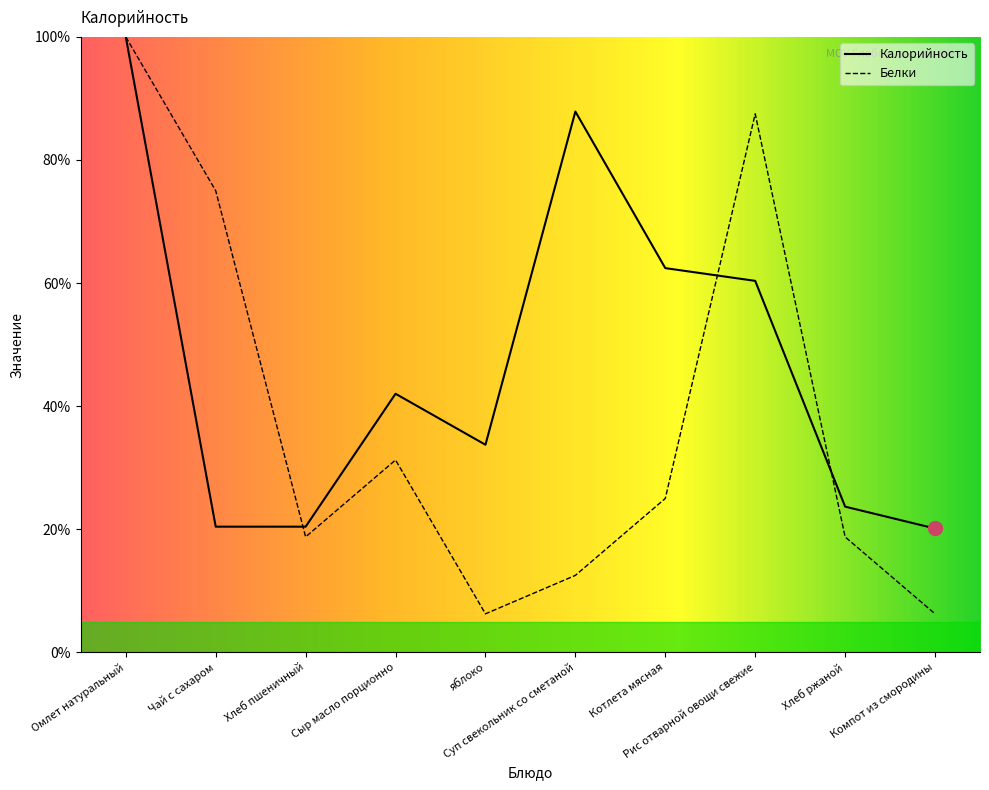

Between Рис отварной овощи свежие and Компот из смородины, which is larger?

Рис отварной овощи свежие